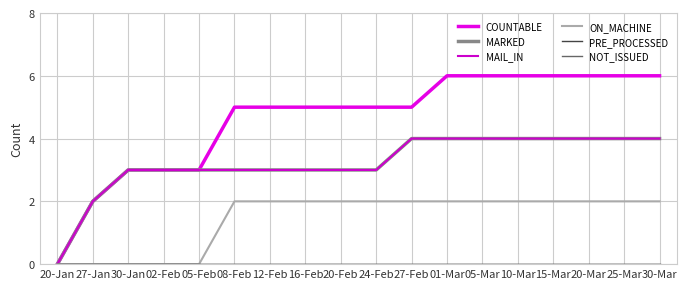

Does the chart have visible grid lines?

Yes